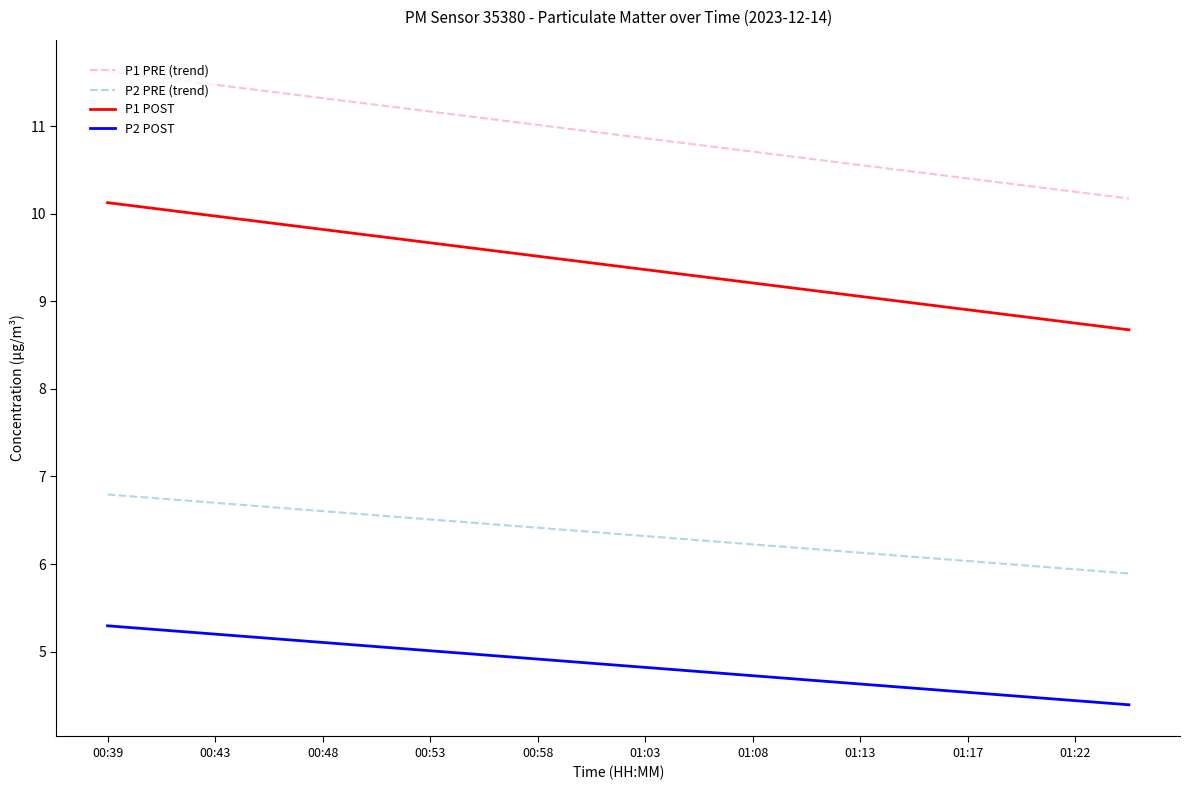

What is the maximum value for P1 PRE (trend)?

11.6